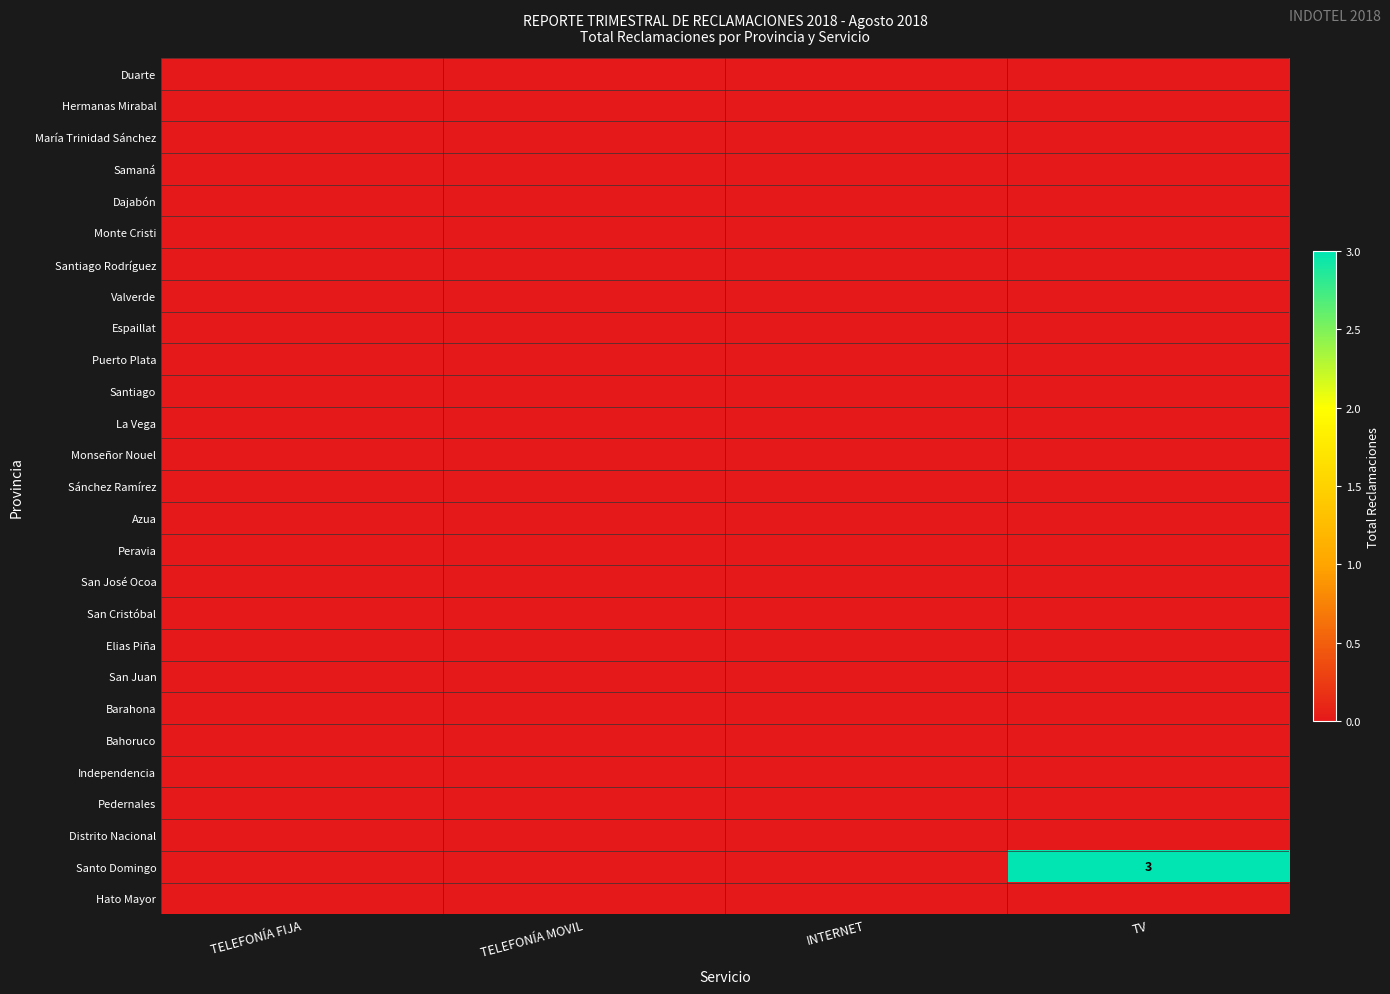

Which has a higher value, INTERNET or TV?

INTERNET